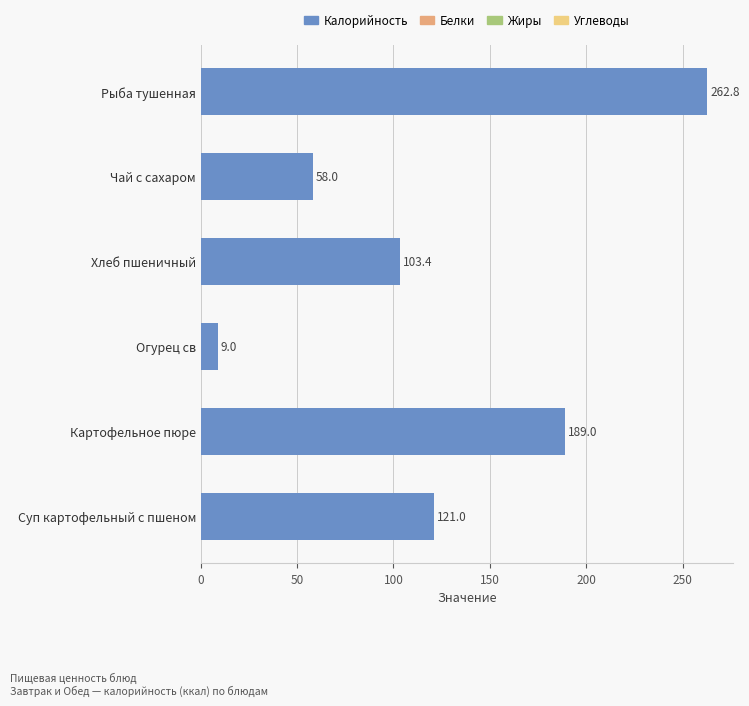

Where is the data nearest to the value 135?

Суп картофельный с пшеном